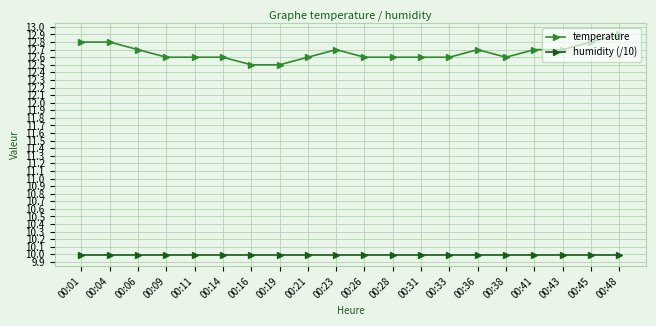

Count the number of data series in this chart.

2